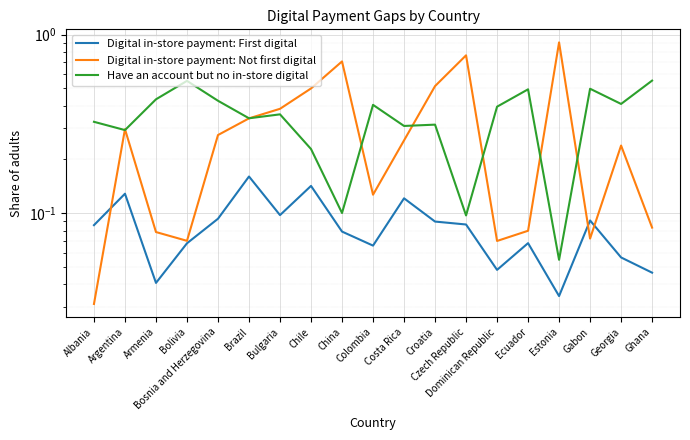

Which category has the lowest value in the Have an account but no in-store digital series?

Estonia